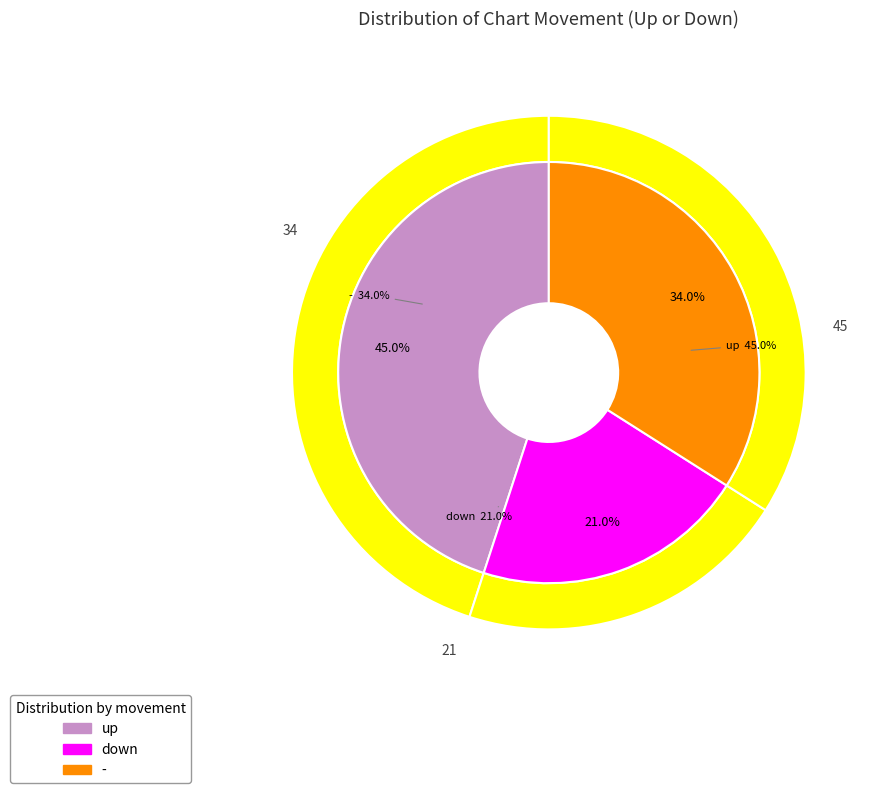

What is the change in value from down to -?

+13